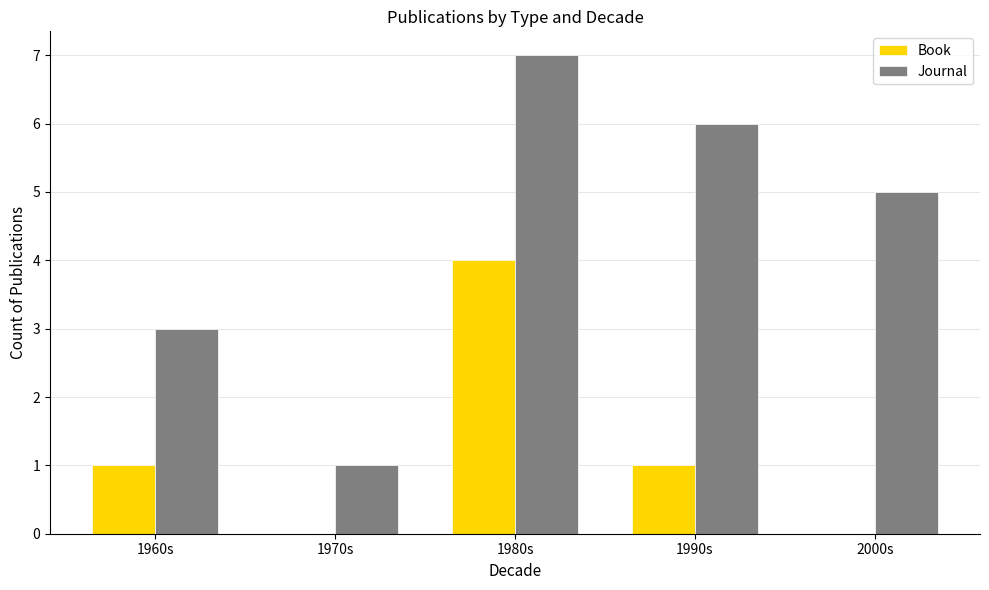

Which label corresponds to the largest value in the chart?

1980s